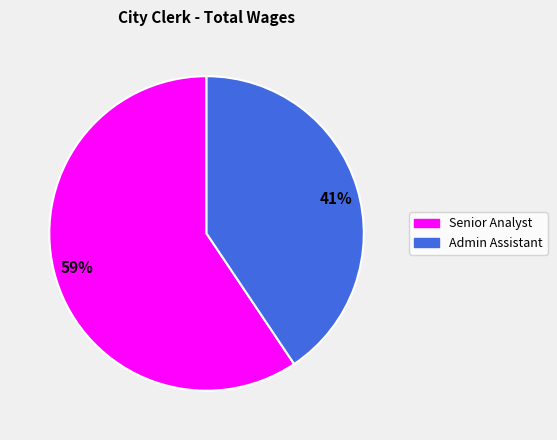

Combined, do 59% and 41% account for over 50%?

Yes